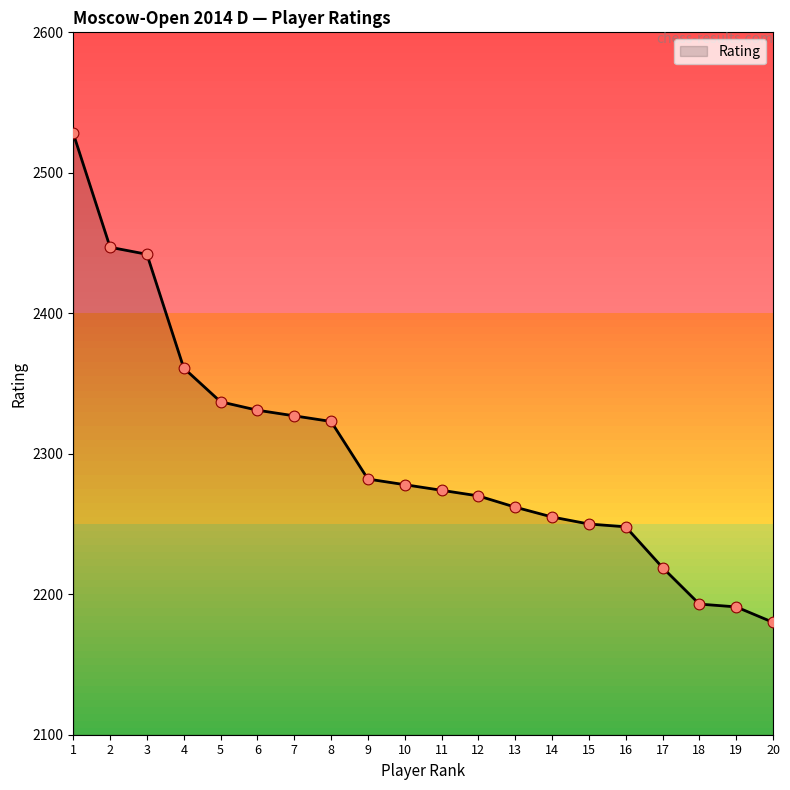

Approximately how many times larger is the value at 2 compared to 5?

1.0